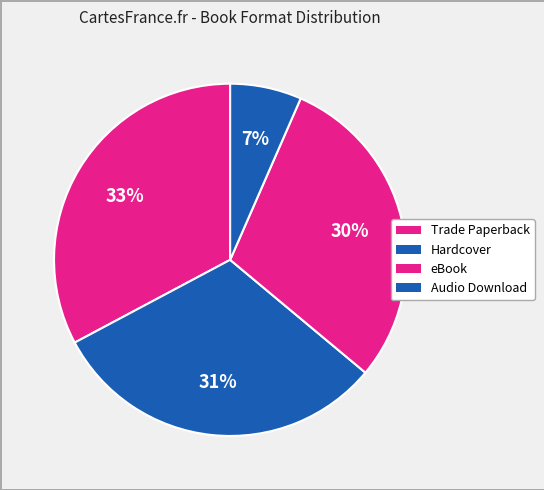

Does Audio Download account for over 50% of the chart?

No